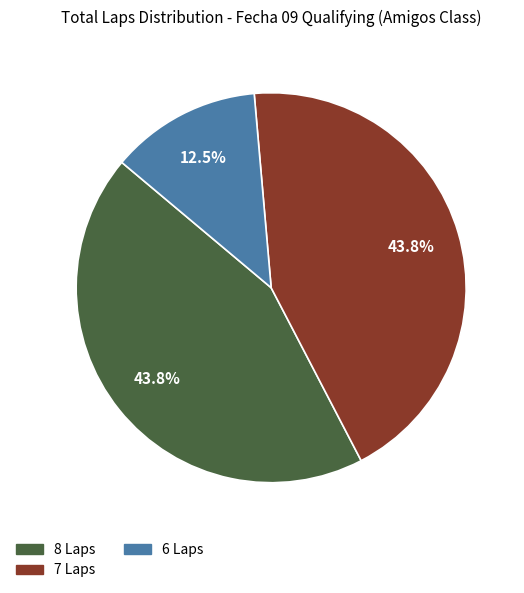

How many segments does this pie chart have?

3